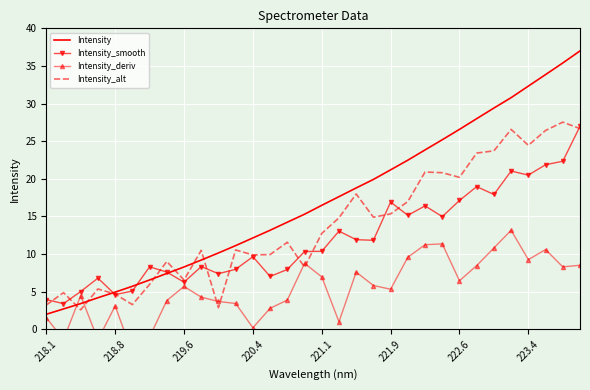

What is the maximum value for Intensity_alt?

27.5